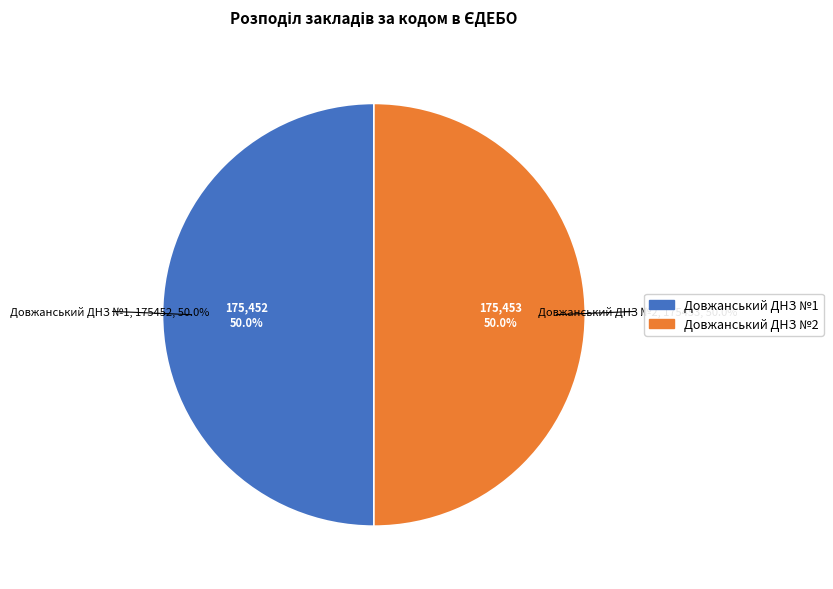

Does Довжанський ДНЗ №1 account for over 50% of the chart?

No